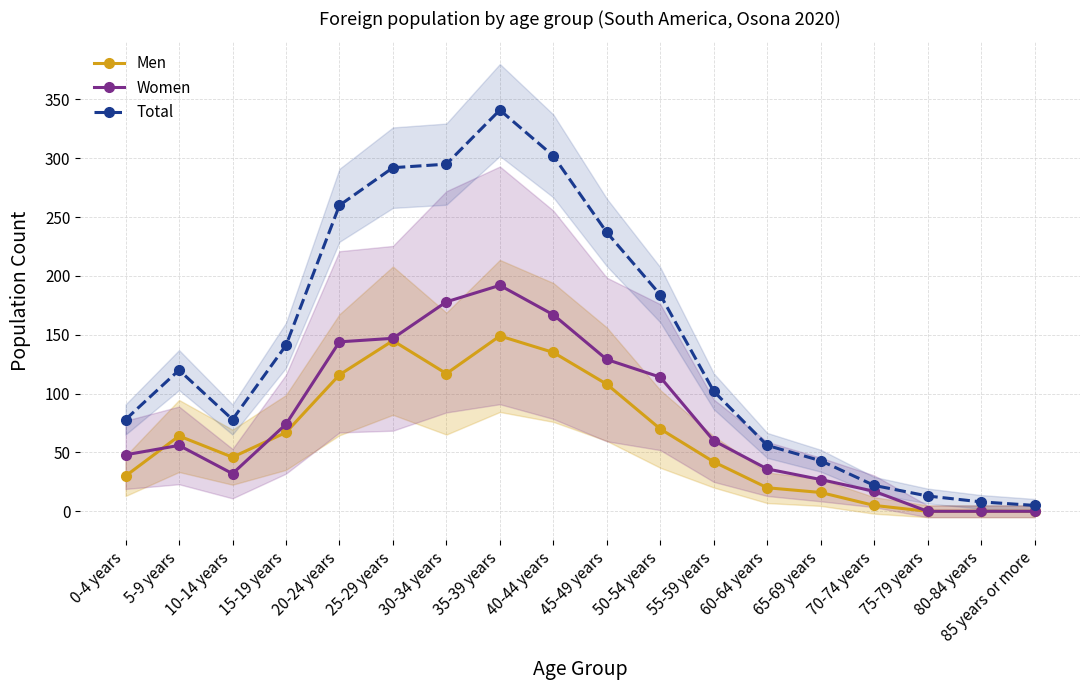

The Total series shows 2 at 85 years or more. True or false?

False